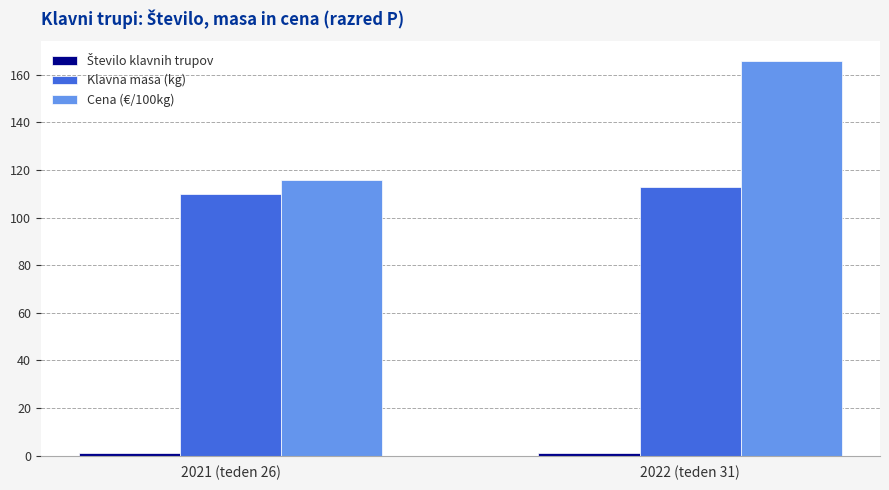

At which category is the sum across all series the highest?

2022 (teden 31)